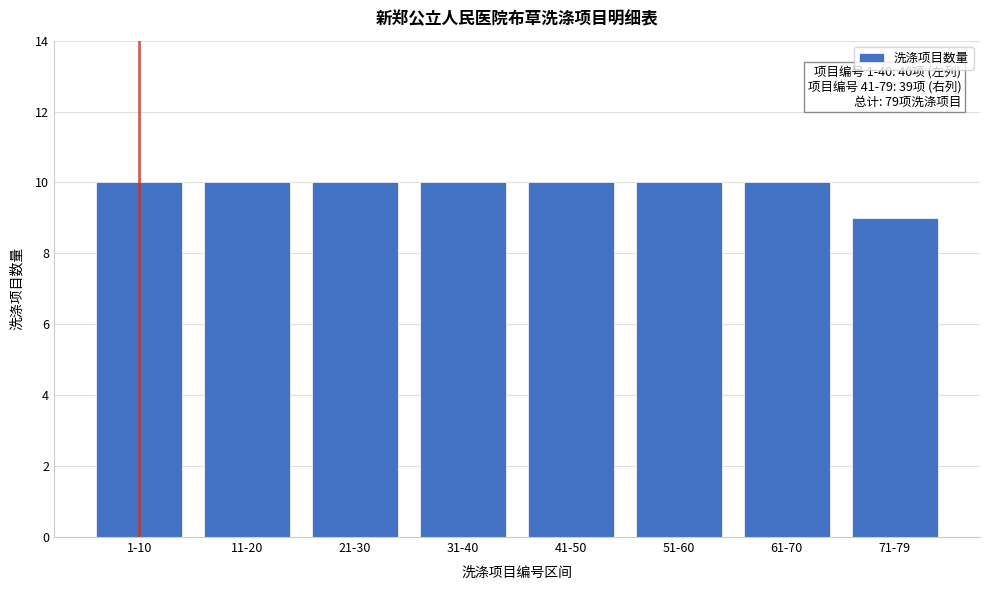

Reading right to left, transcribe all the data shown in this chart.

9	10	10	10	10	10	10	10